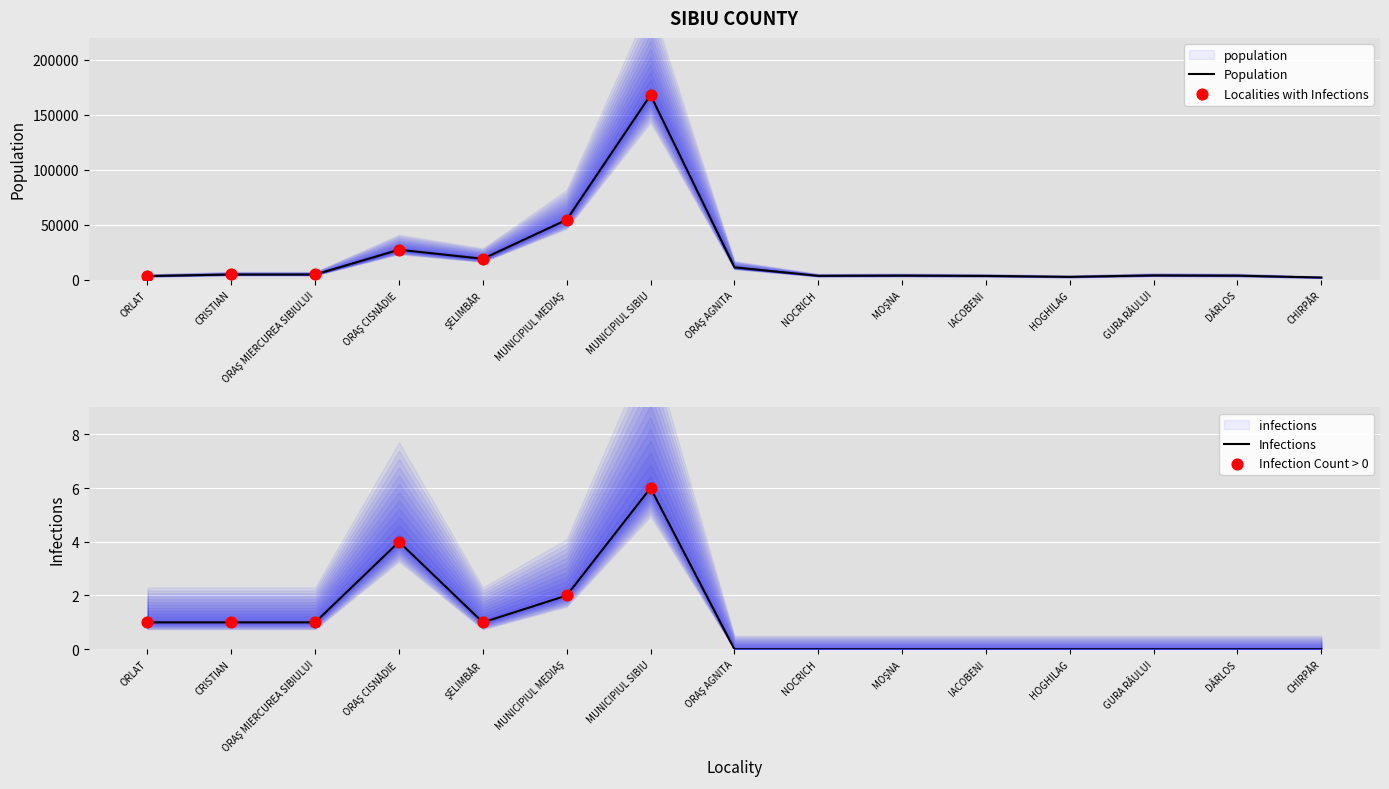

Which series has the largest total across all categories?

population